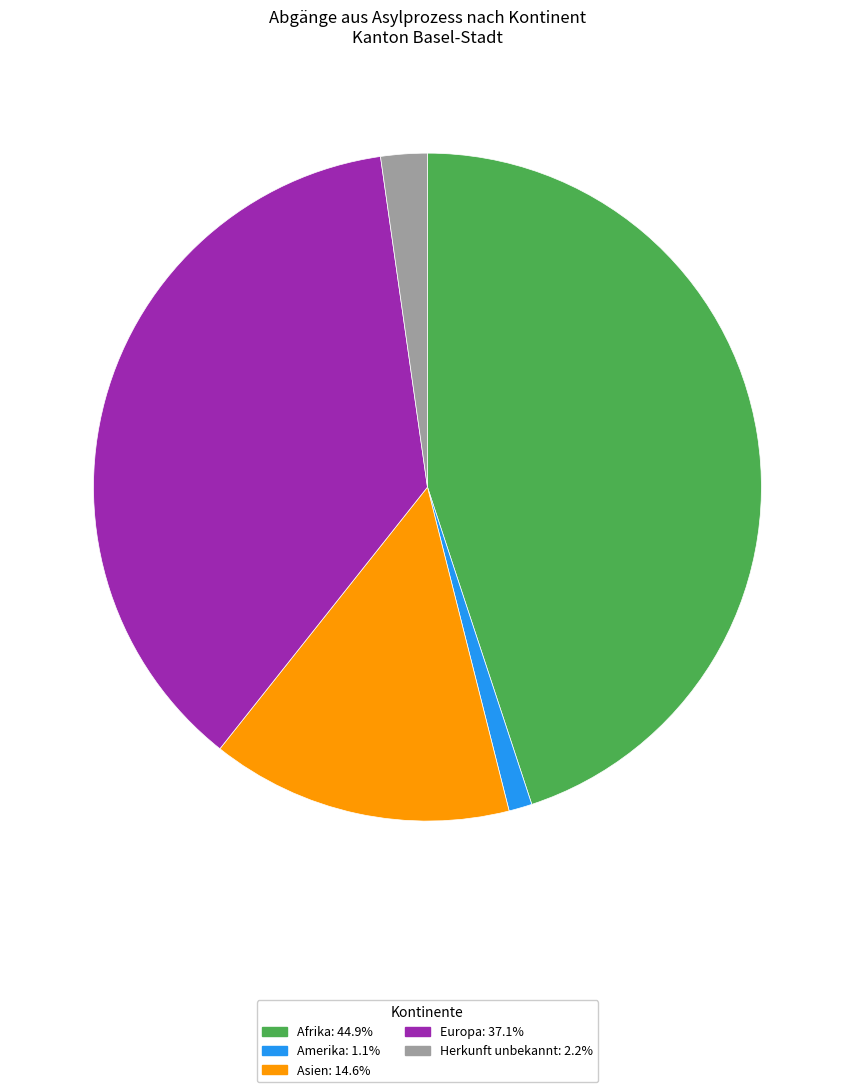

Is there a majority slice in this chart?

No